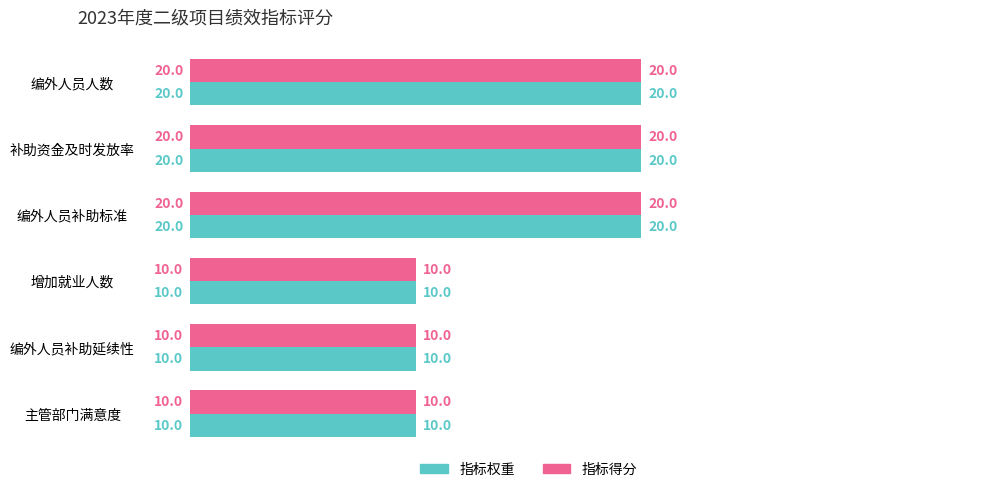

What is the total value across all series at 补助资金及时发放率?

40